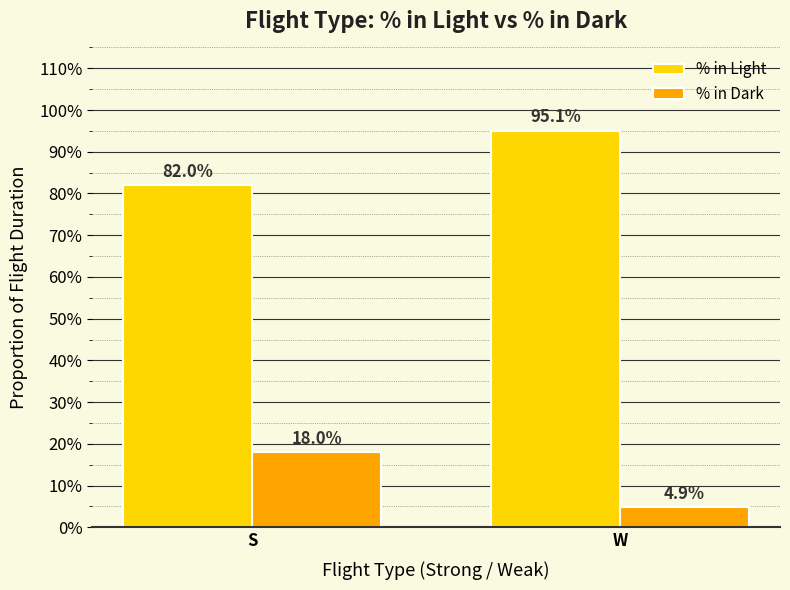

What are all the series names shown in the legend?

% in Light, % in Dark